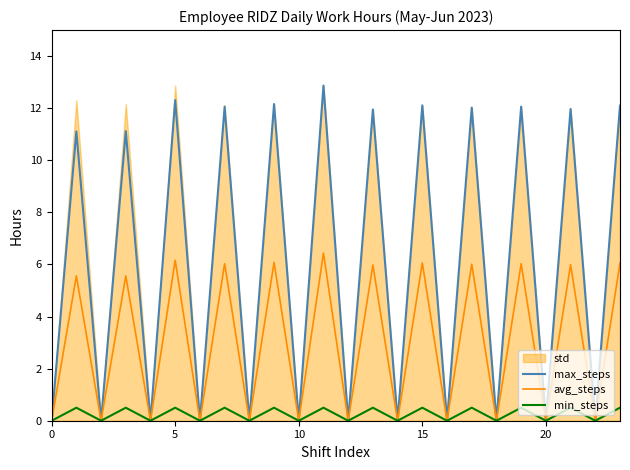

True or false: max_steps has a value of 8.7 at 0.

False